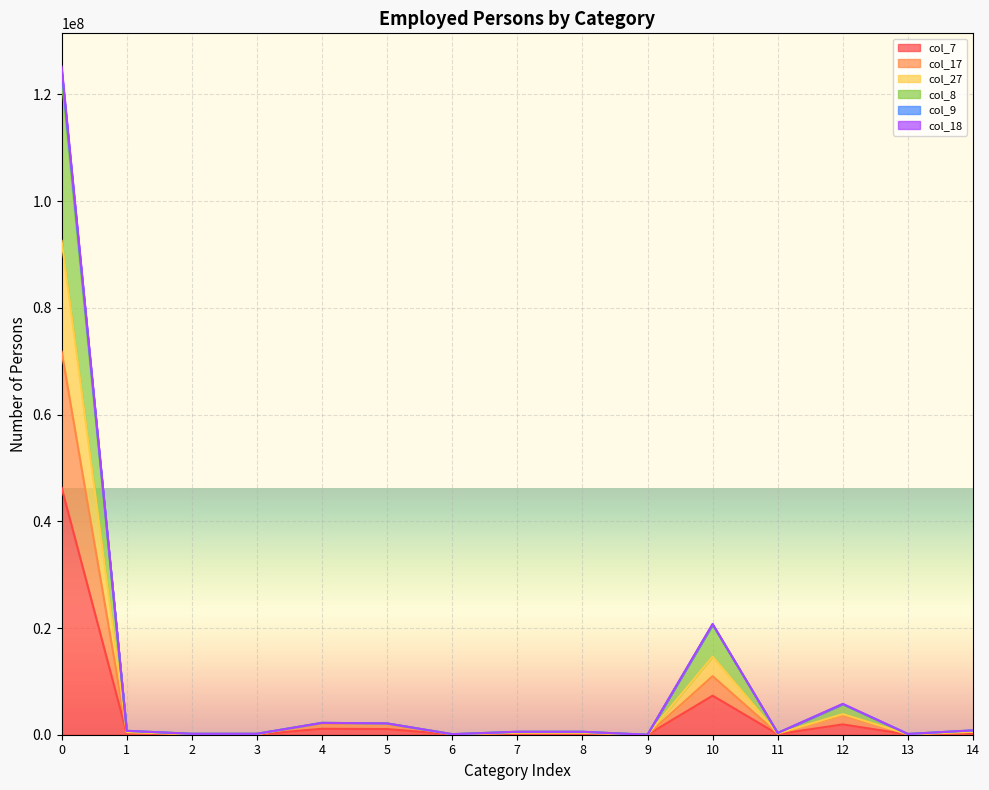

True or false: col_17 and col_18 cross at least once.

False